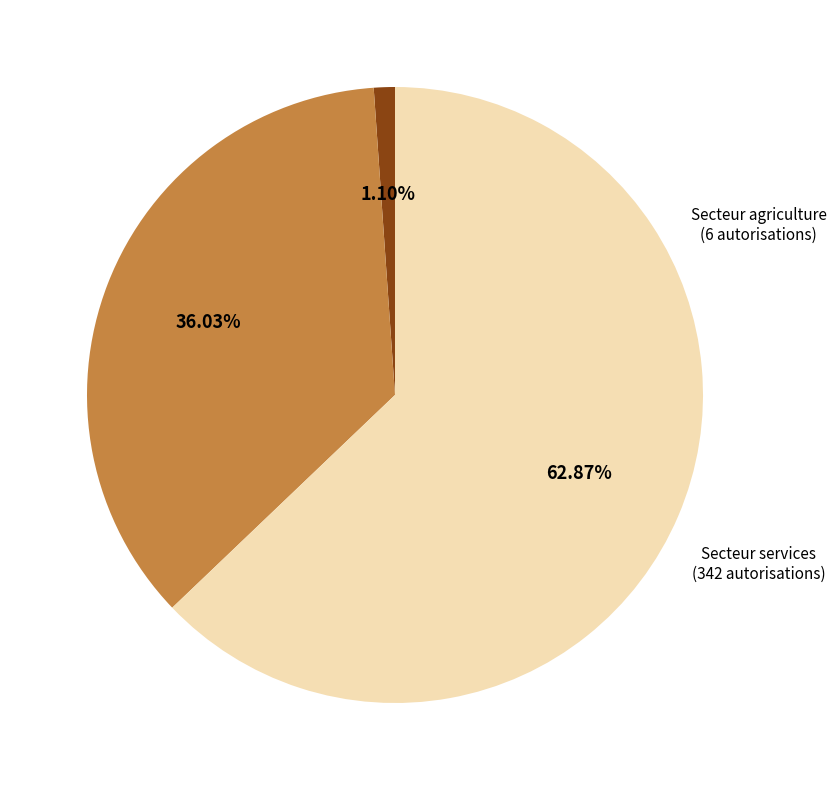

Is there any slice that represents more than half of the pie?

Yes